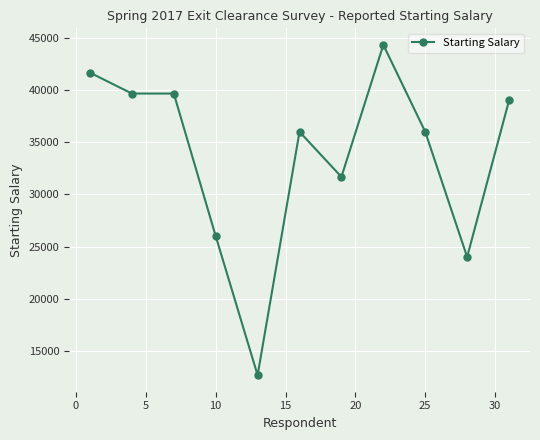

What is the sum of all values?

370675.0